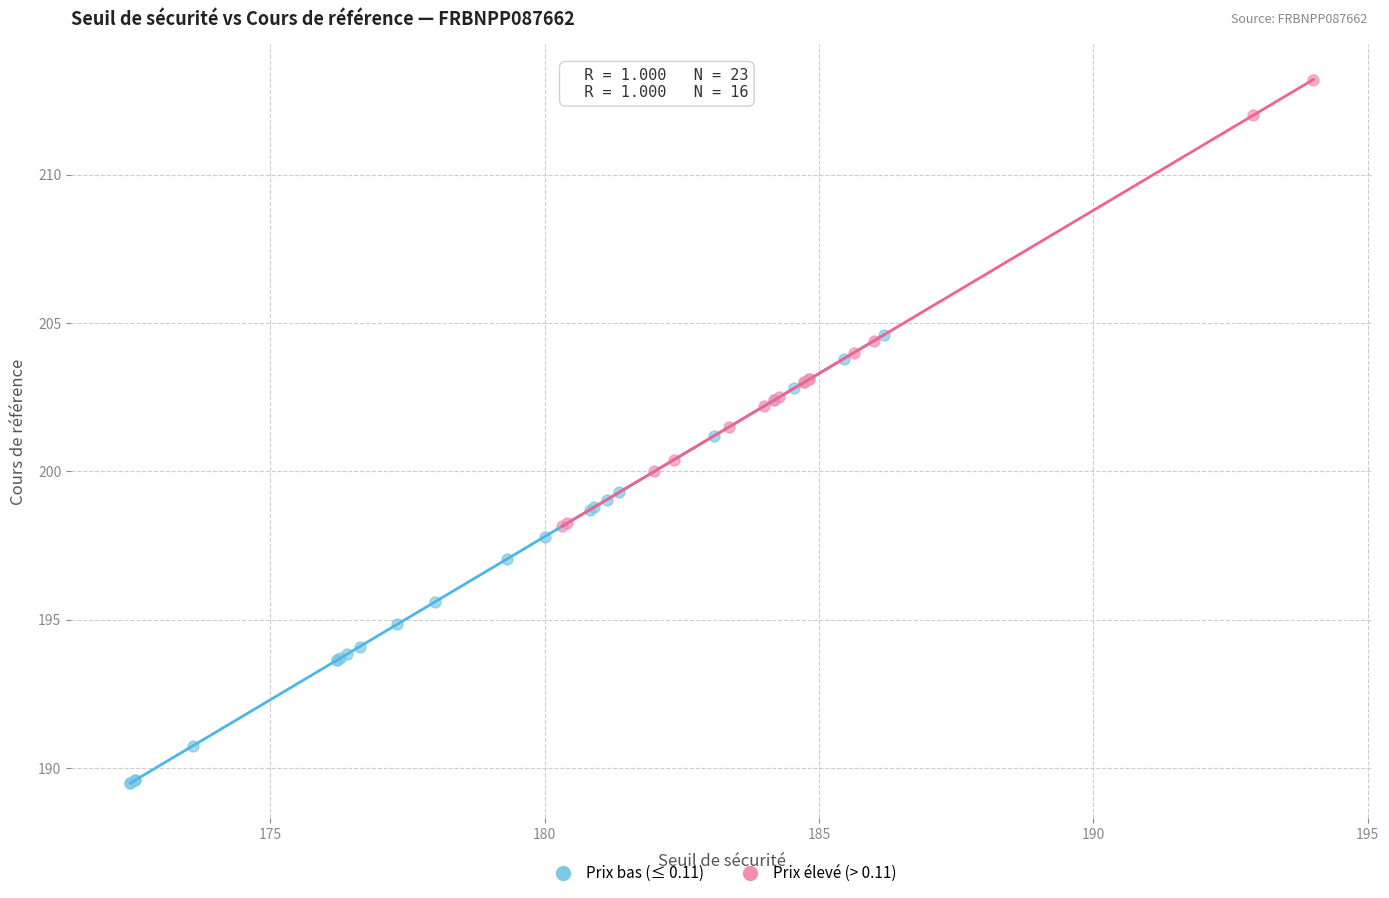

What are all the series names shown in the legend?

Prix bas (≤ 0.11), Prix élevé (> 0.11)